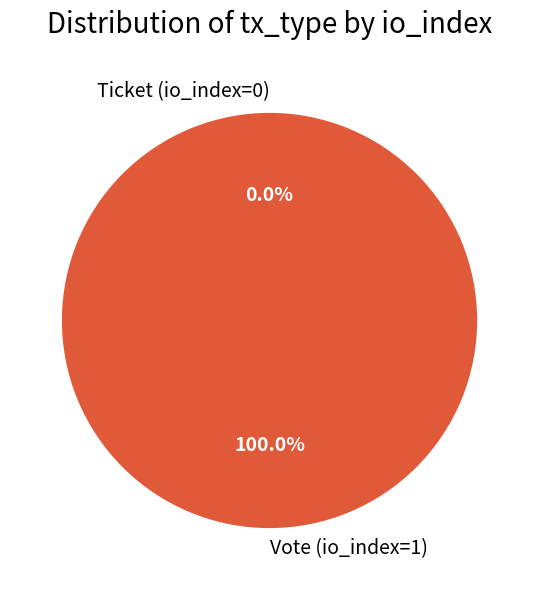

The Vote (io_index=1) slice represents 100% of the pie. True or false?

True